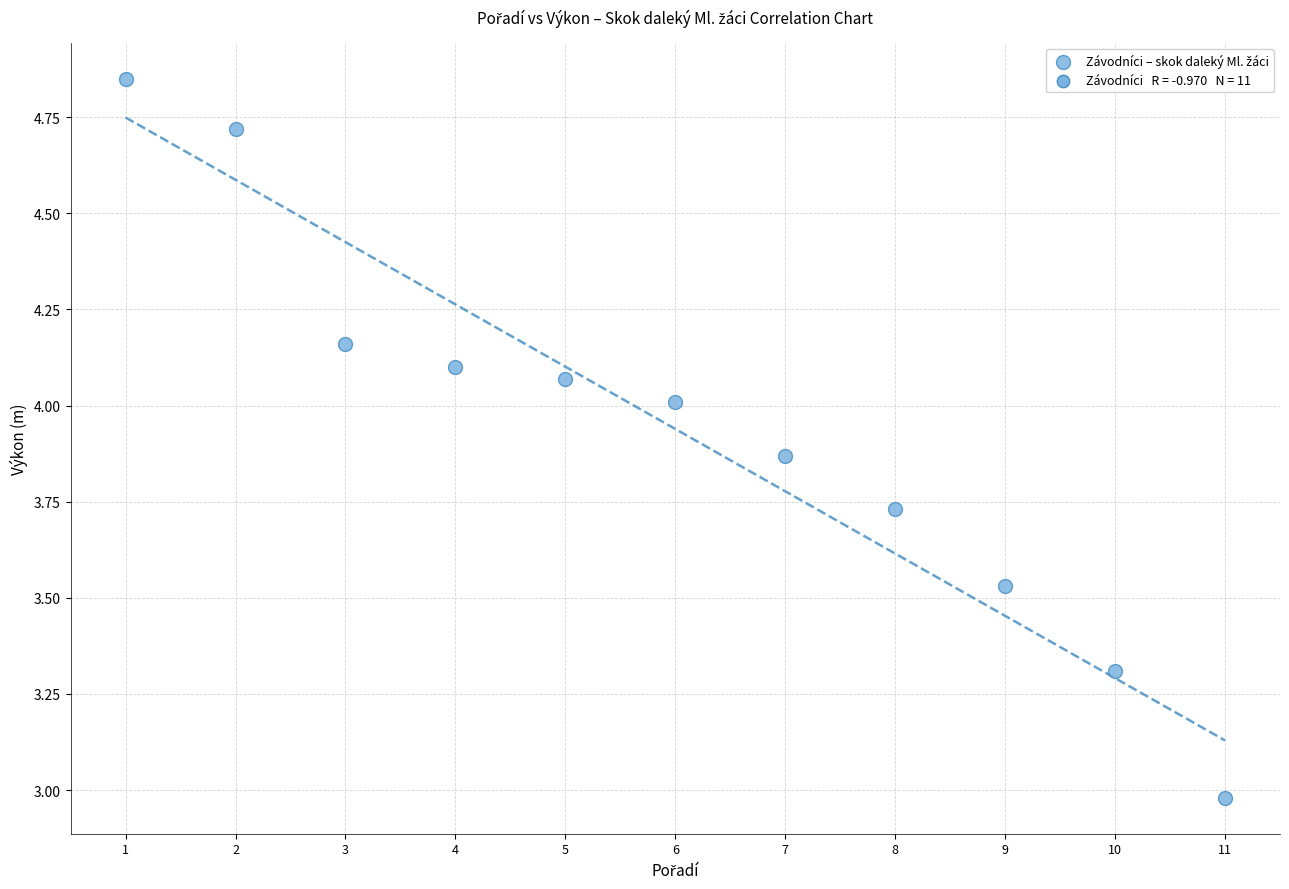

What is the range of X values (max minus min)?

10.0